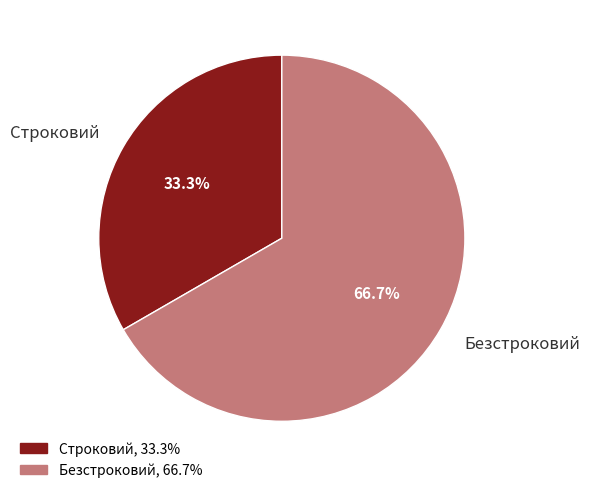

True or false: Строковий accounts for 33% of the total.

True